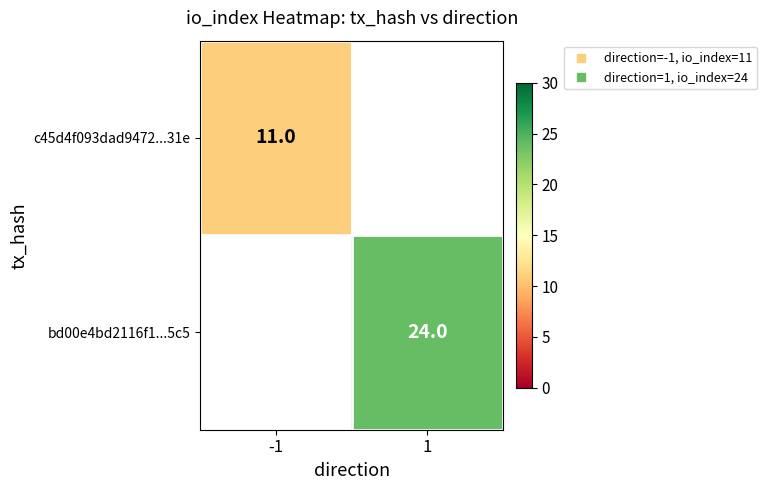

Rank the series by their average value, from lowest to highest.

c45d4f093dad9472...31e, bd00e4bd2116f1...5c5